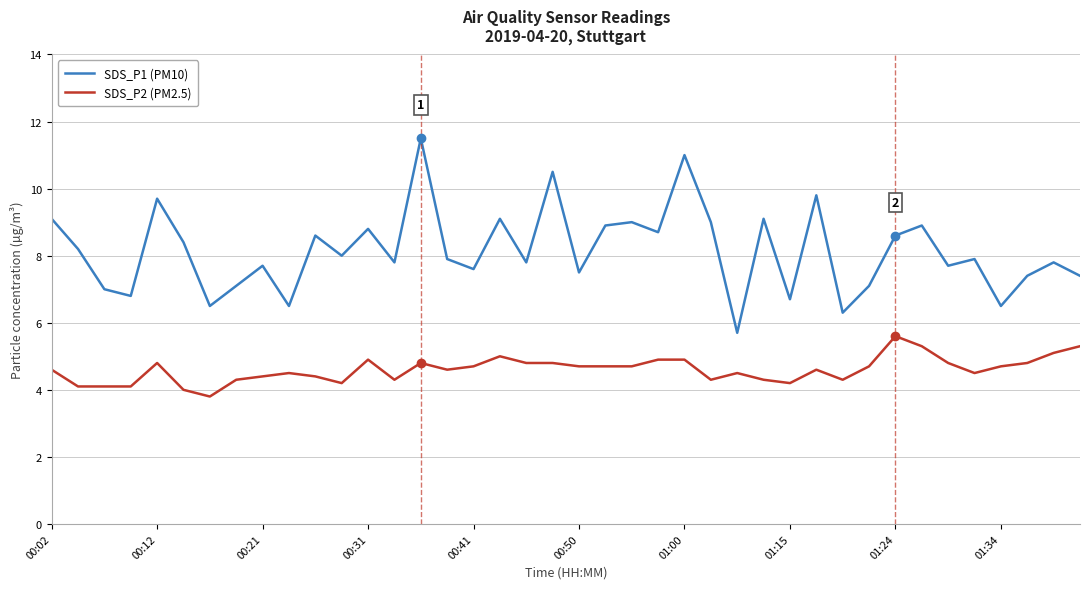

What is the sum of all SDS_P2 (PM2.5) values?

184.1